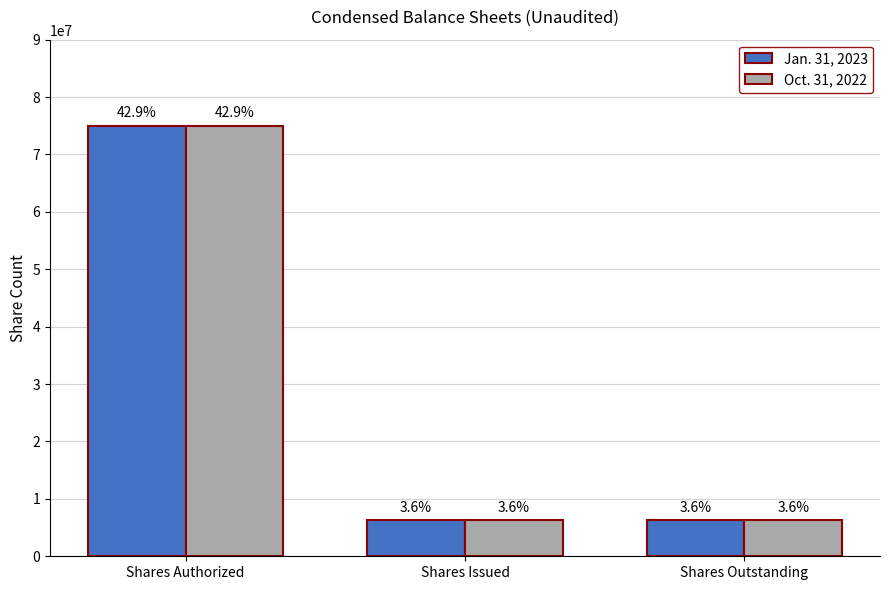

Between Shares Authorized and Shares Issued, which series saw the biggest shift?

Jan. 31, 2023